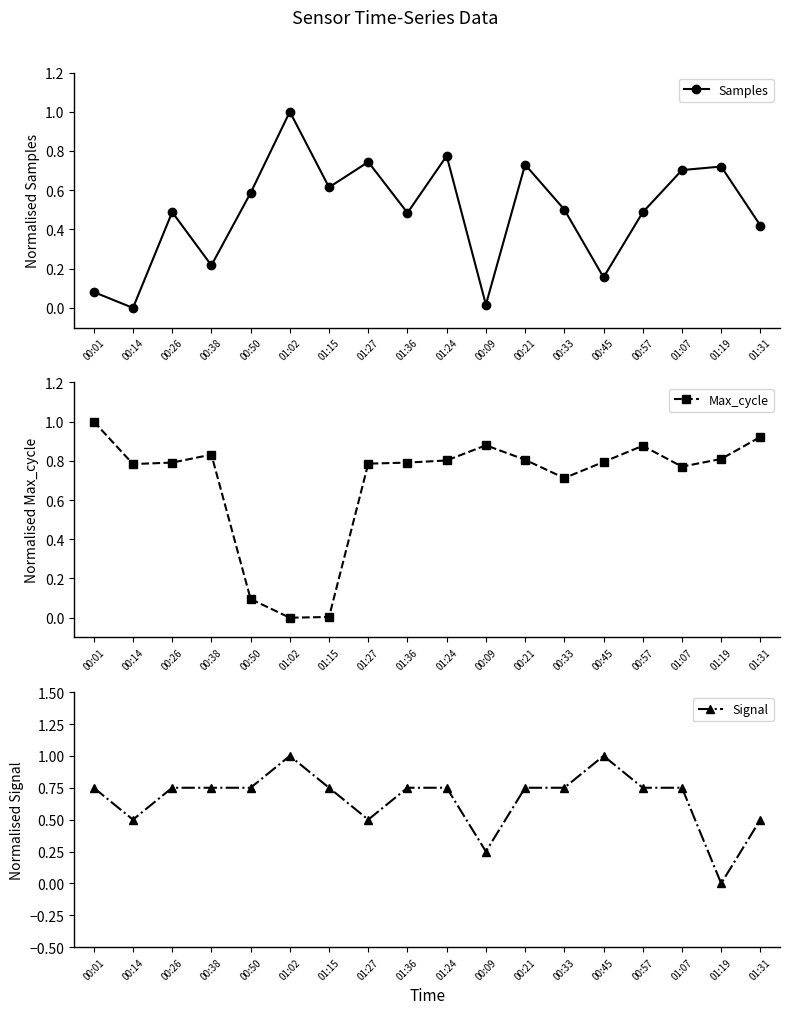

True or false: Max_cycle has more than 2 interior local peaks.

True